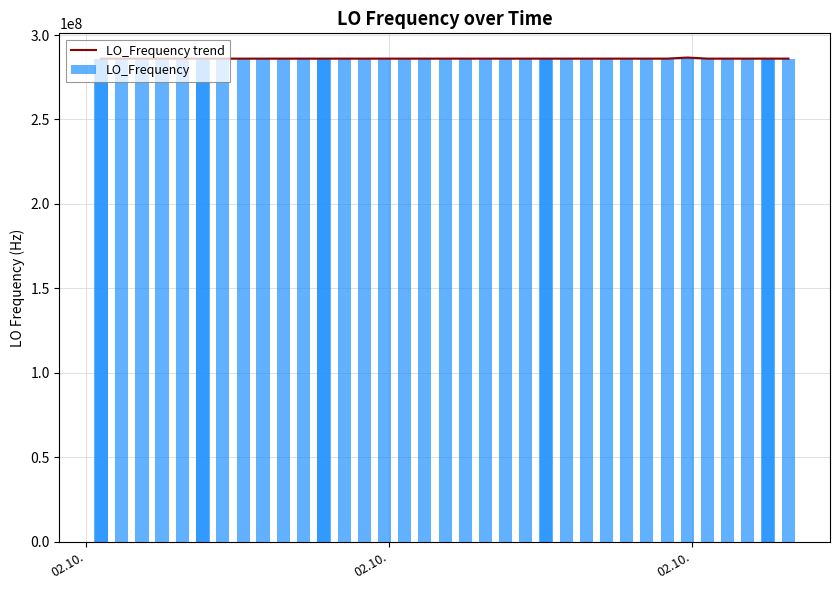

Does the chart contain any negative values?

No